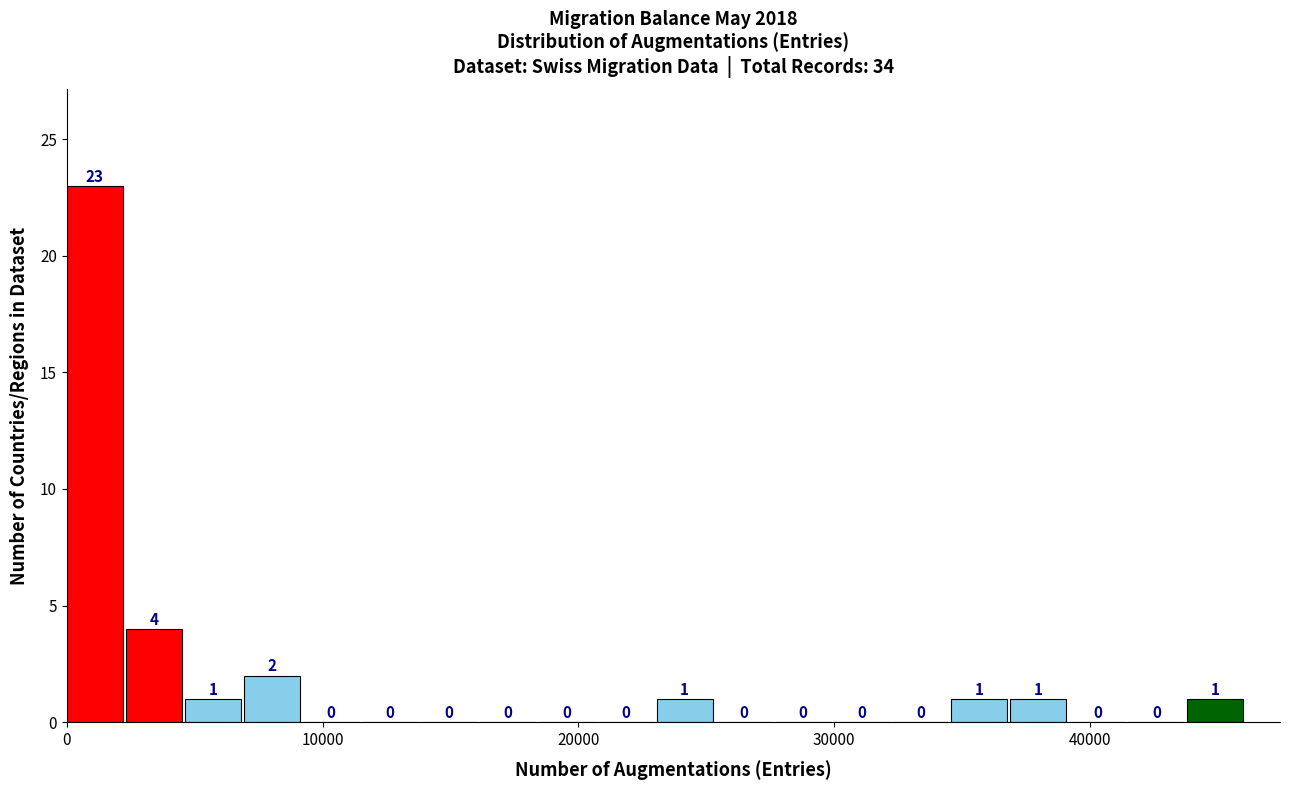

Read against the x-axis, roughly where is the centre of the tallest bar?

1000